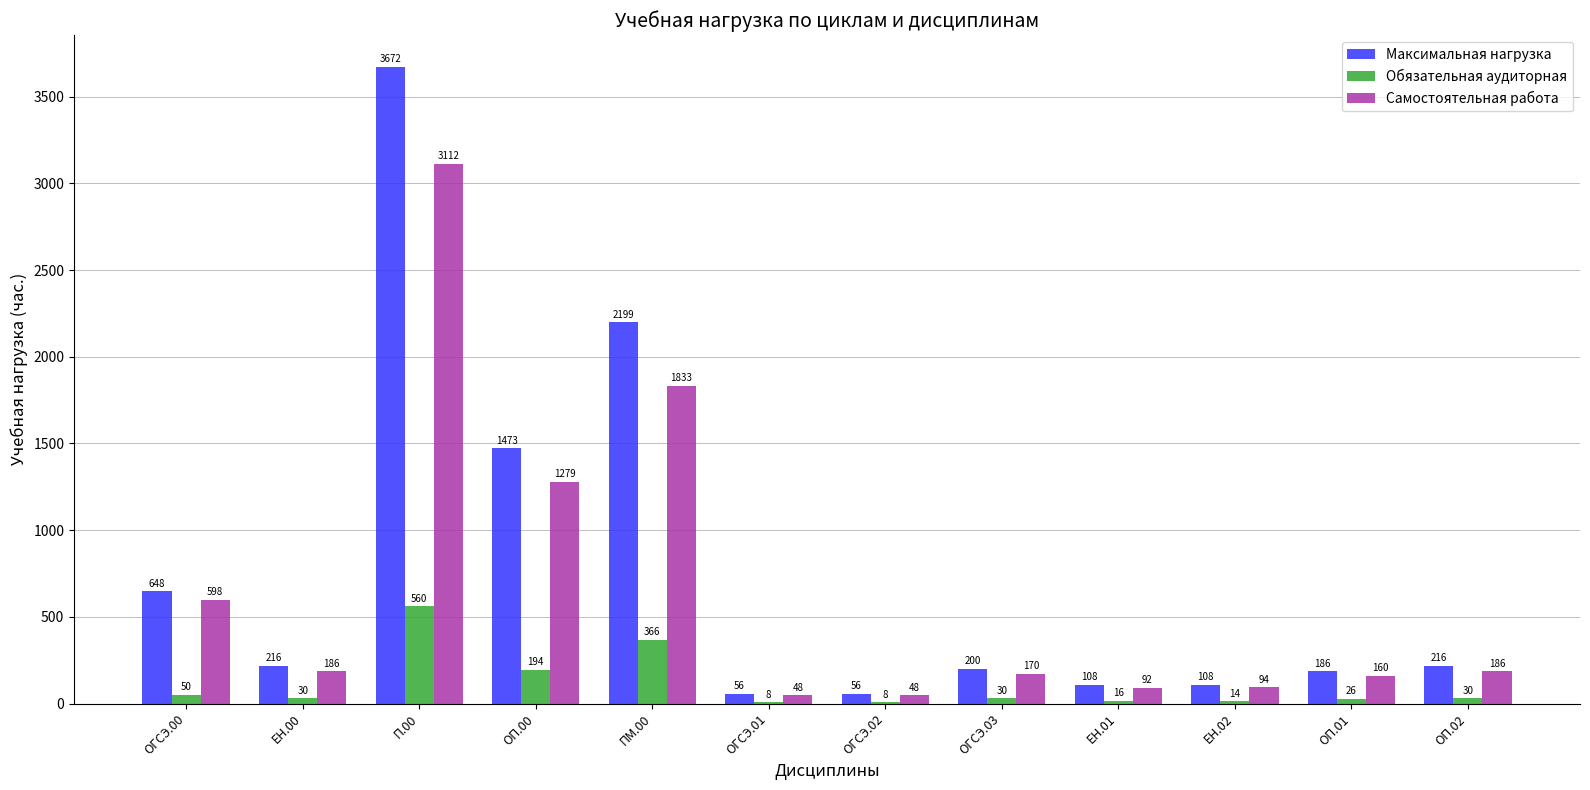

What is the maximum value for Обязательная аудиторная?

560